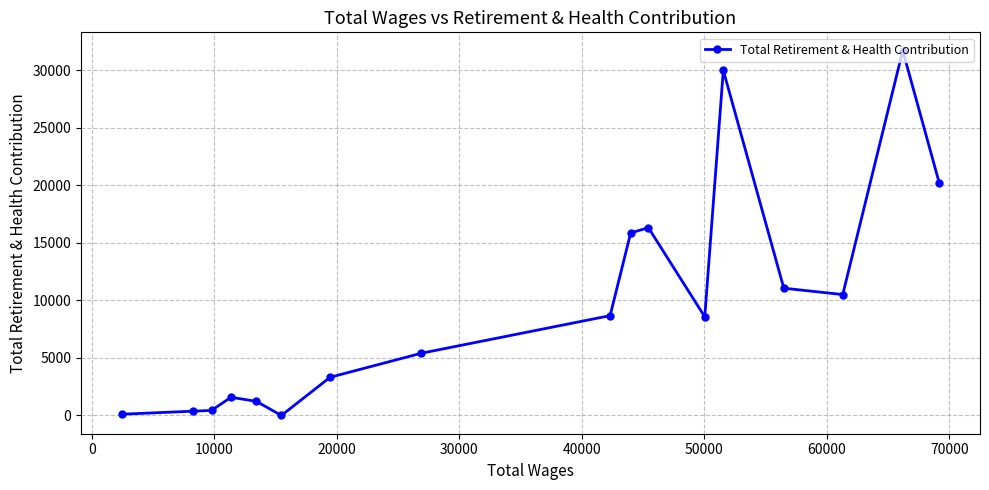

What is the greatest value displayed?

31694